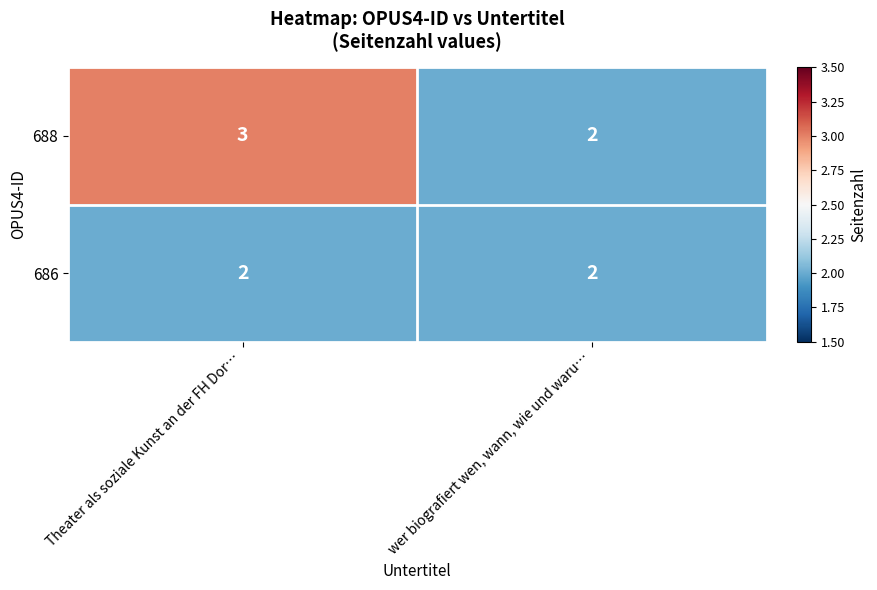

What is the sum of all 688 values?

5